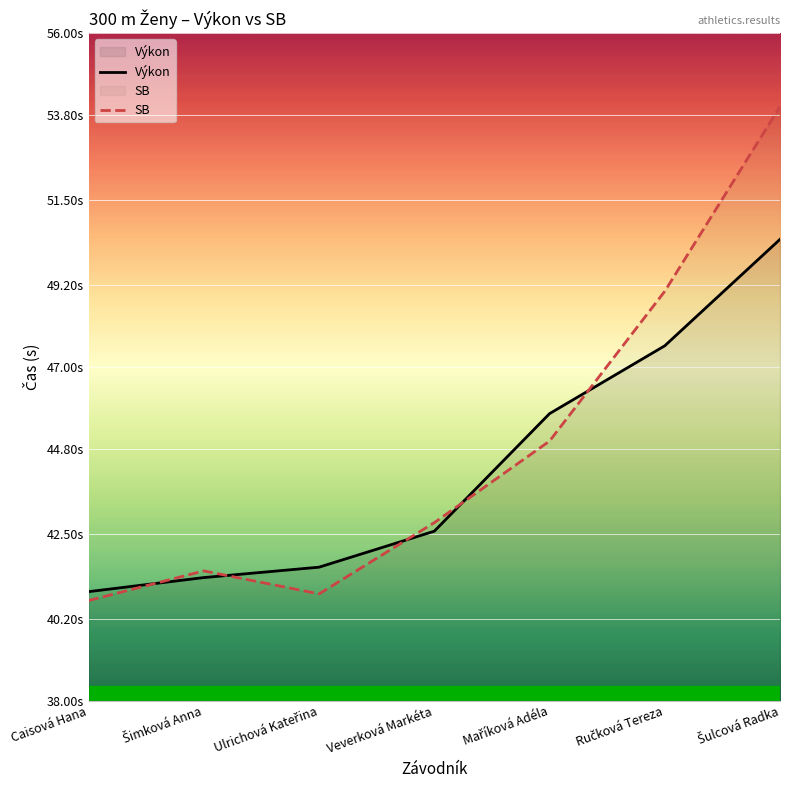

Between Veverková Markéta and Maříková Adéla, which is larger?

Maříková Adéla